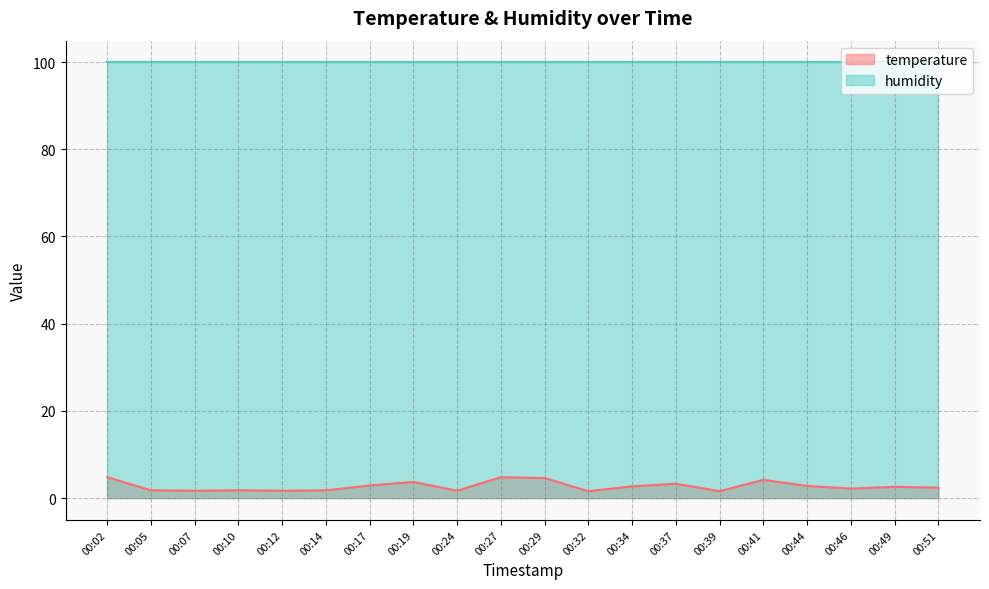

The chart shows a value of 1.2 at 00:37. True or false?

False